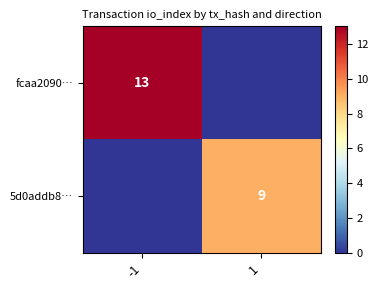

Which label corresponds to the largest value in the chart?

-1